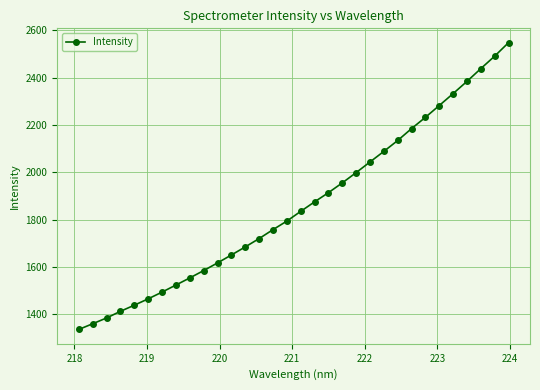

How many lines are shown in the chart?

1